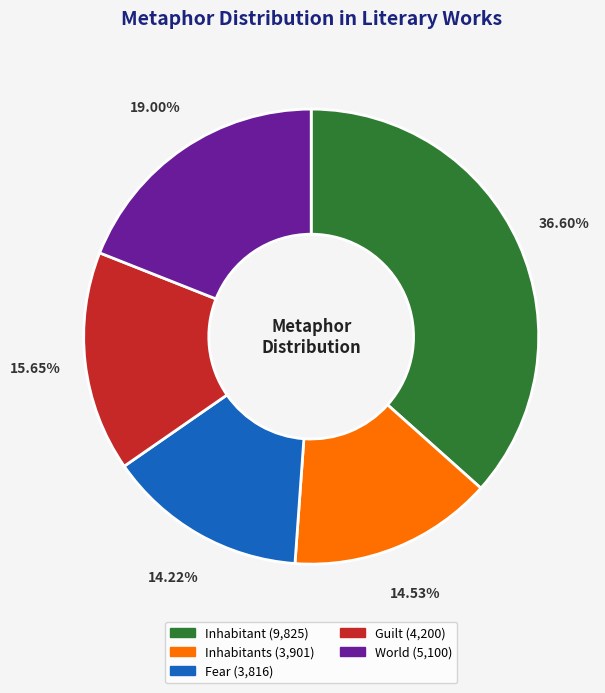

To the nearest percent, what is the average slice percentage?

20%